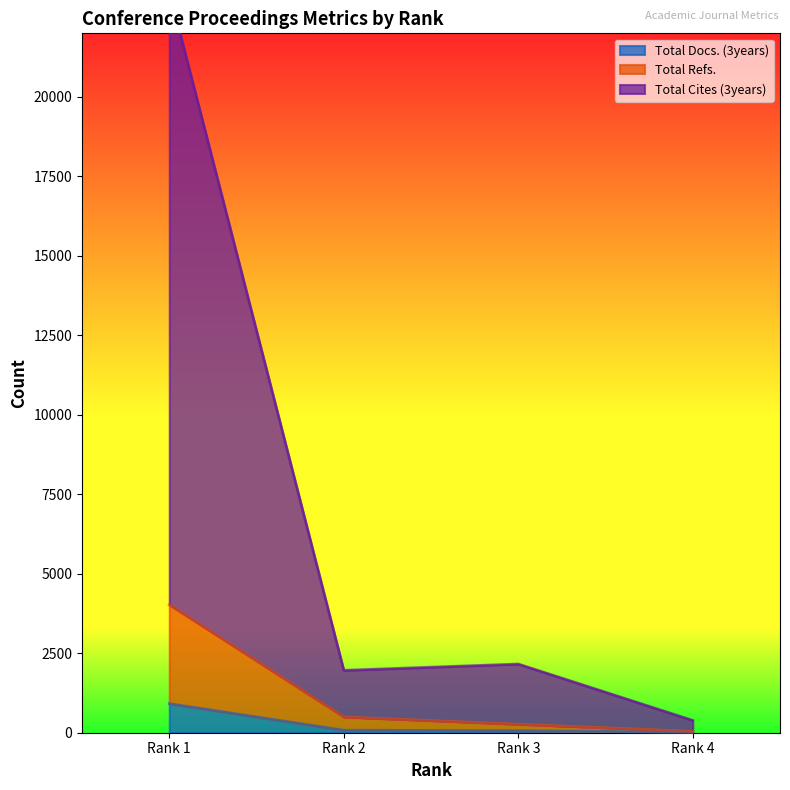

How many values in the Total Refs. series are below 496?

2